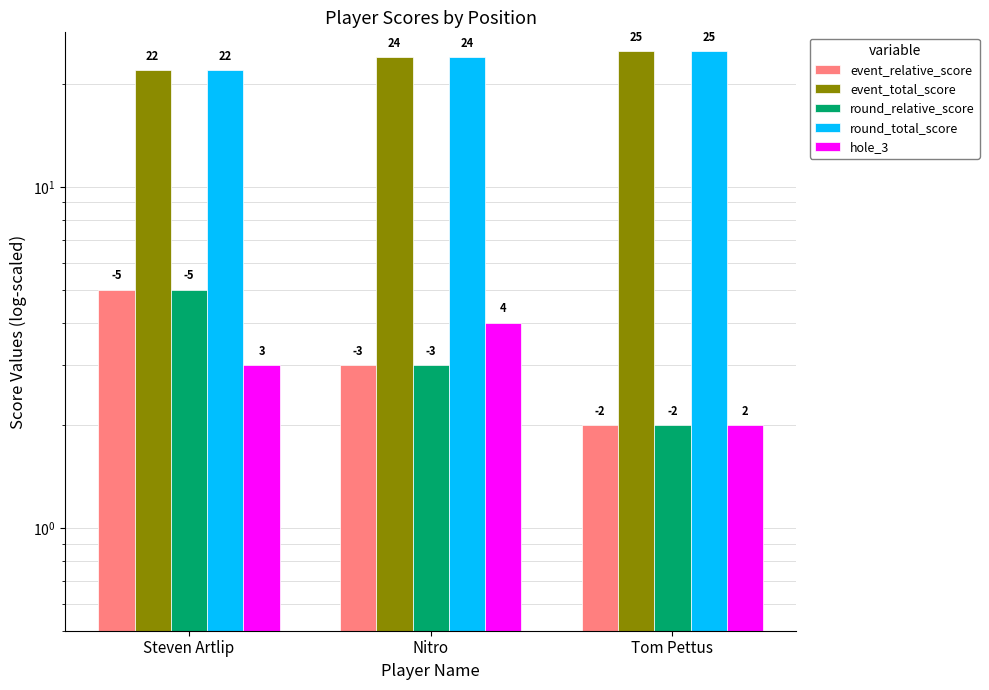

What is the smallest value displayed?

2